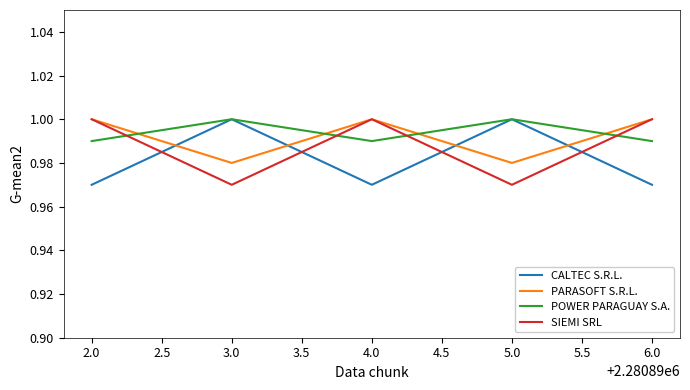

How many interior local valleys does the CALTEC S.R.L. series have?

1